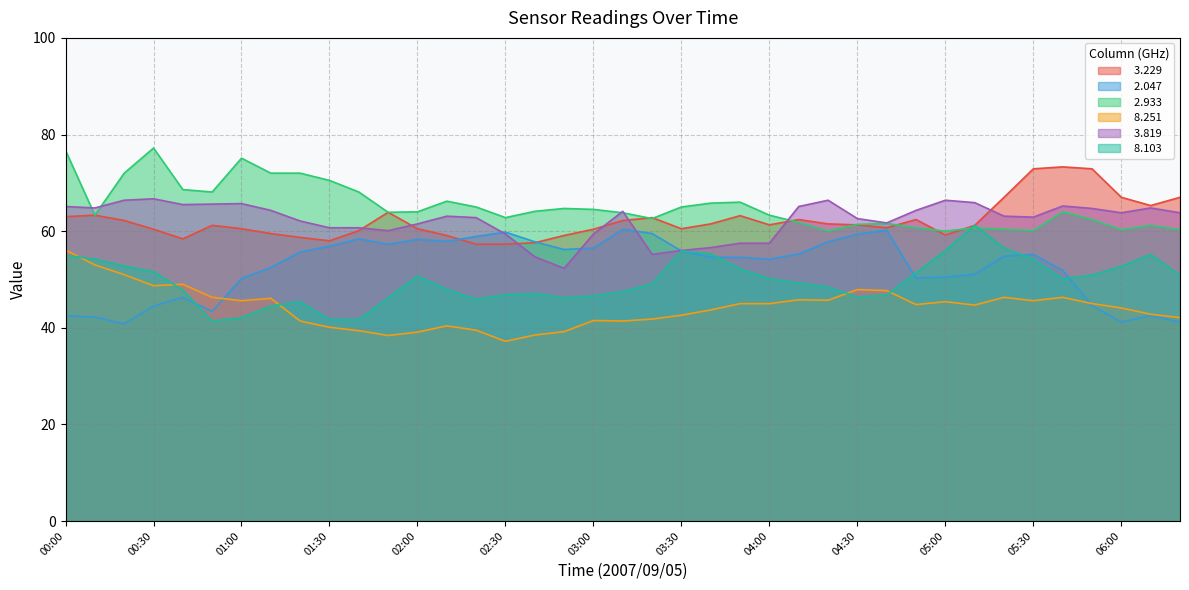

Which series has the widest spread of values?

  8.103